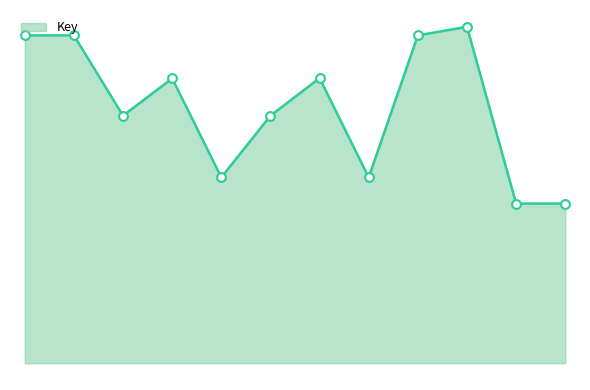

Does the chart have visible grid lines?

No